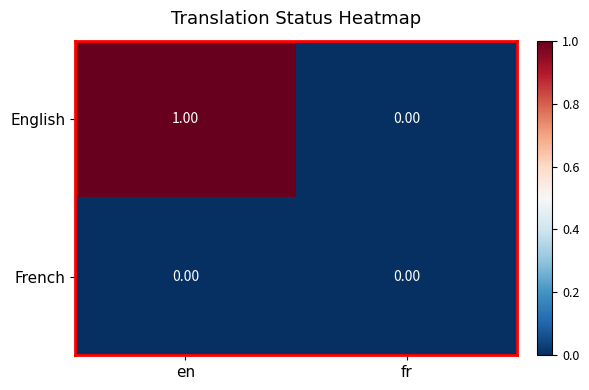

Count the number of data series in this chart.

2